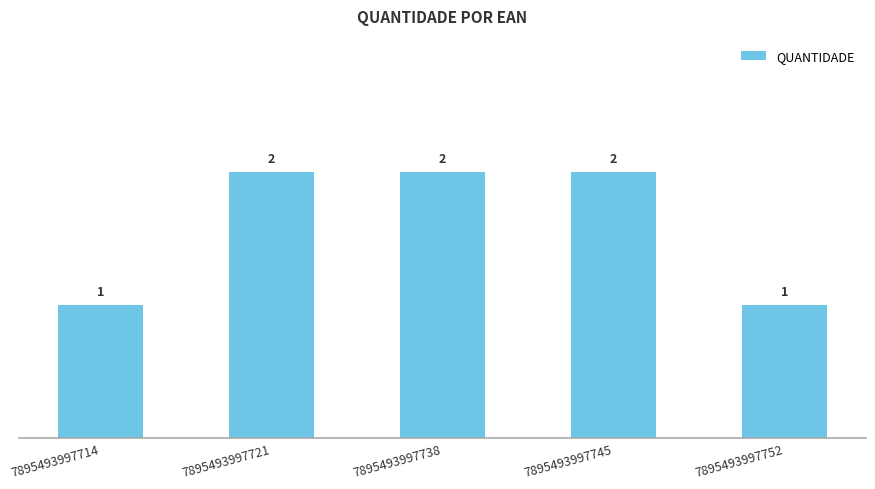

The value at 7895493997721 is 2. True or false?

True